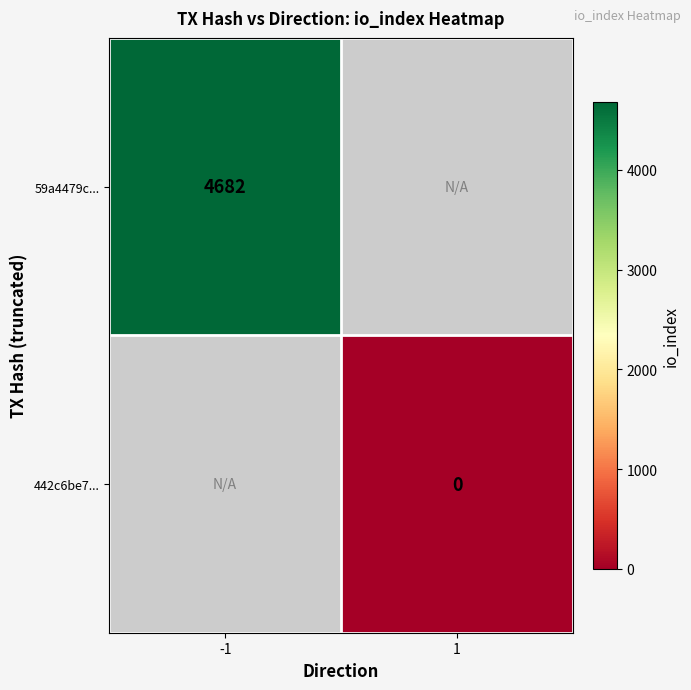

How many categories are shown in the chart?

2